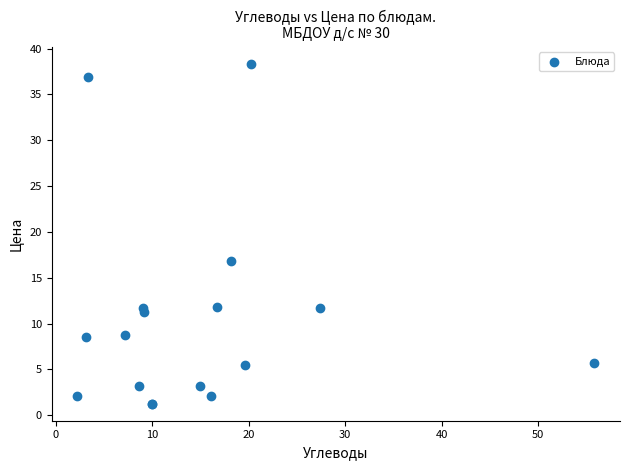

What Y value in the scatter plot is closest to 19?

16.8